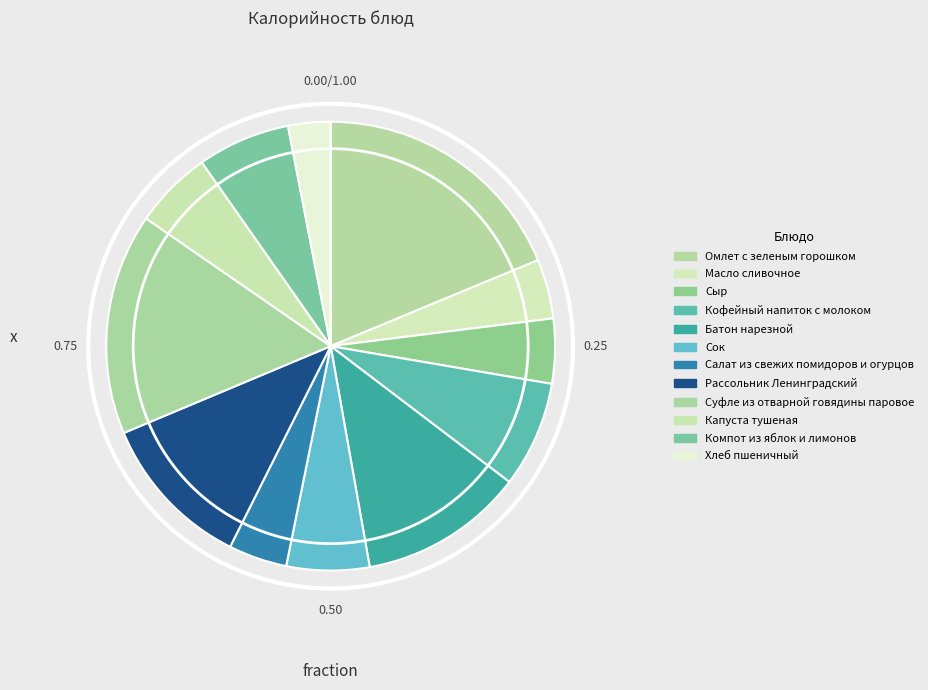

What is the smallest slice in the pie chart?

Хлеб пшеничный